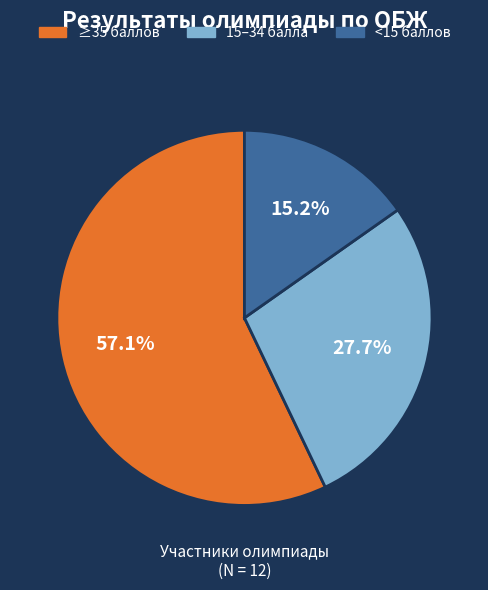

Is there a majority slice in this chart?

Yes